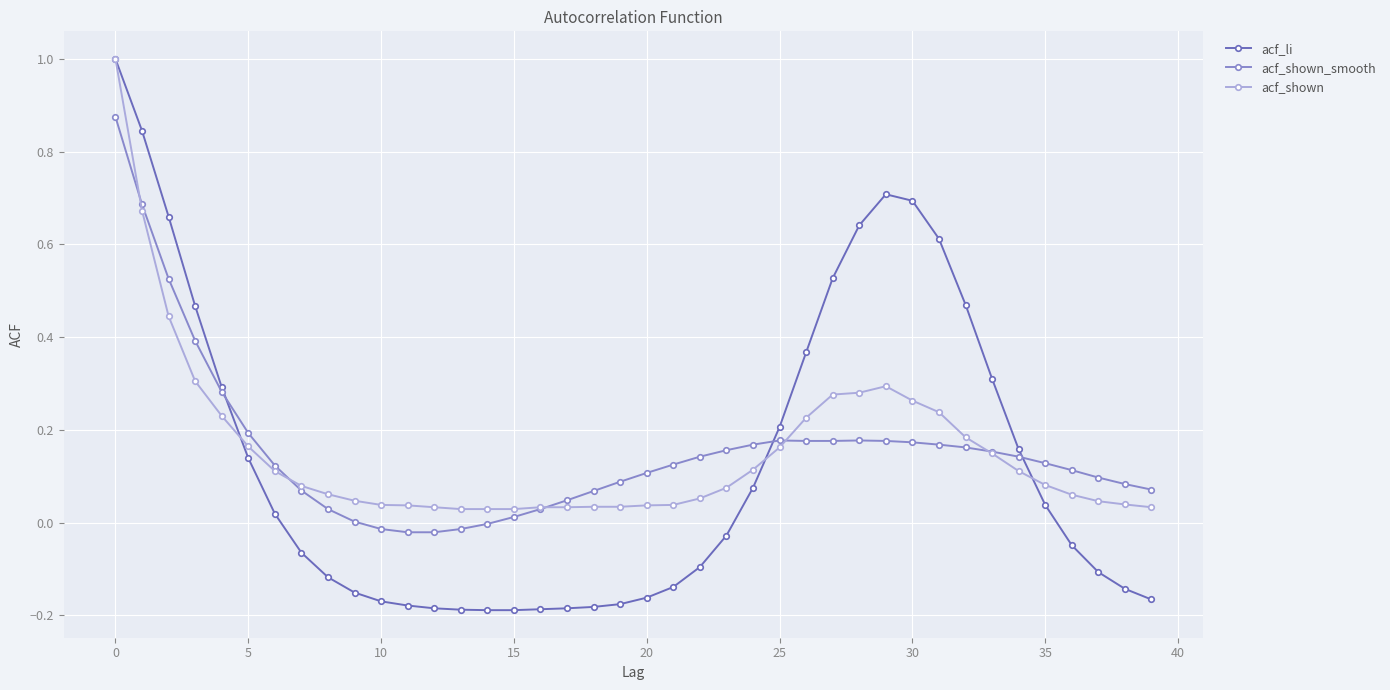

What is the maximum value shown in the chart?

1.0